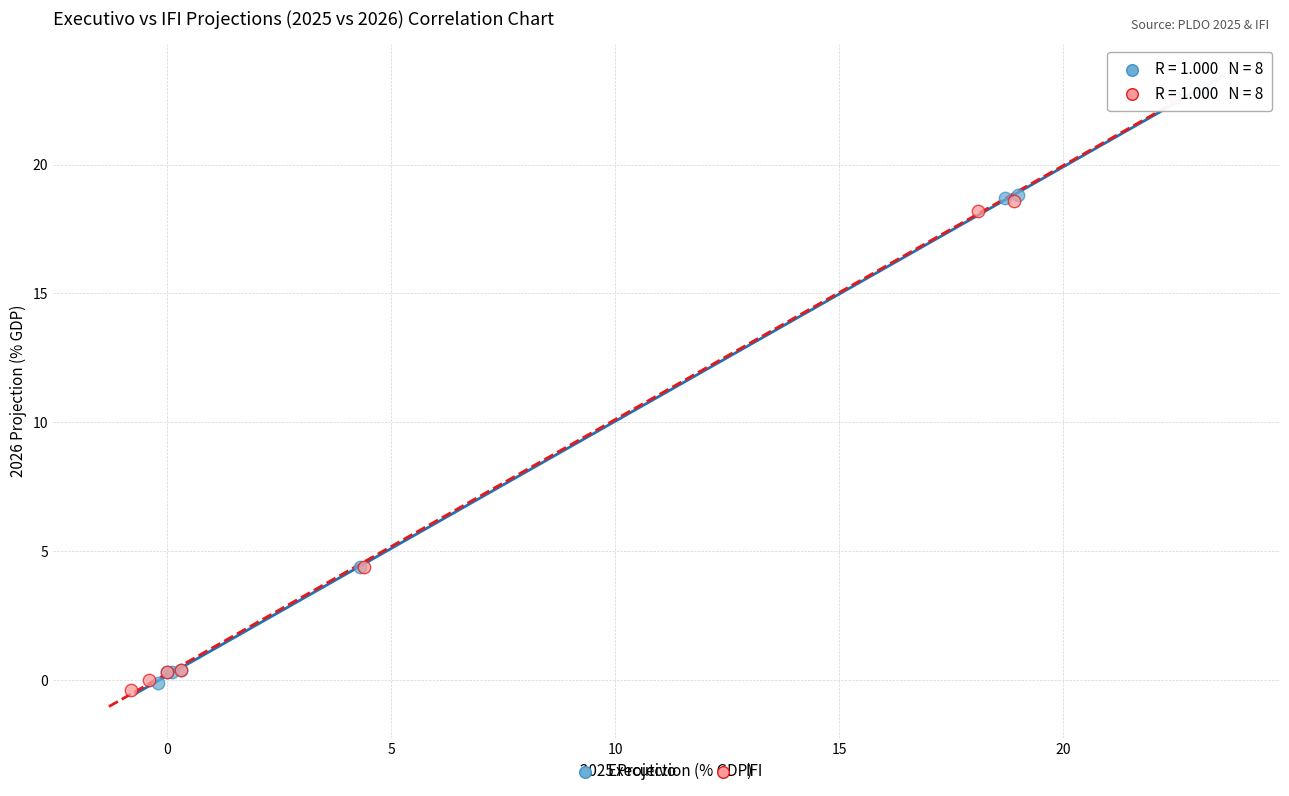

What are all the series names shown in the legend?

Executivo, IFI